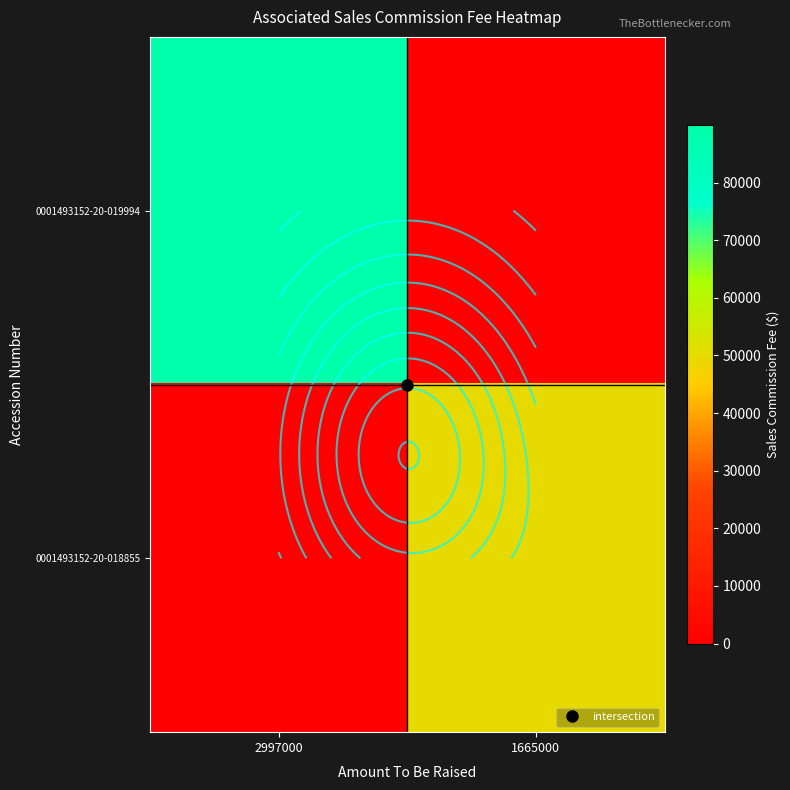

Between 2997000 and 1665000, which series saw the biggest shift?

0001493152-20-019994